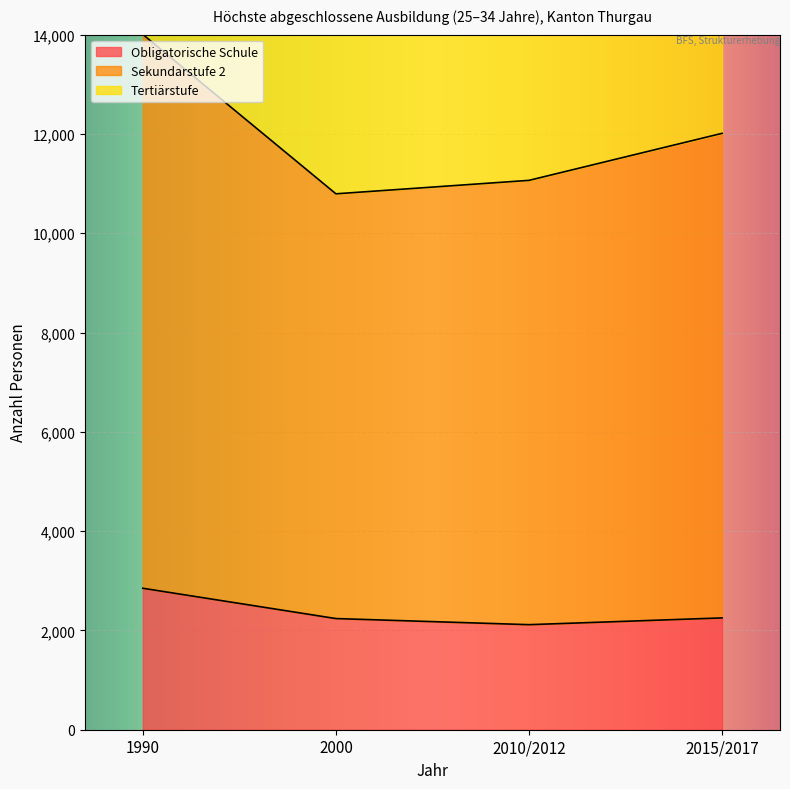

What is the label of the 4th point from the right?

1990